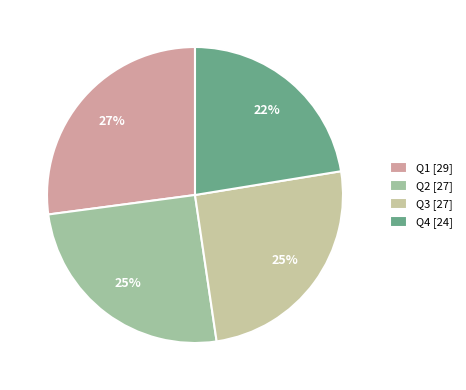

True or false: Q1 [29] accounts for 27% of the total.

True